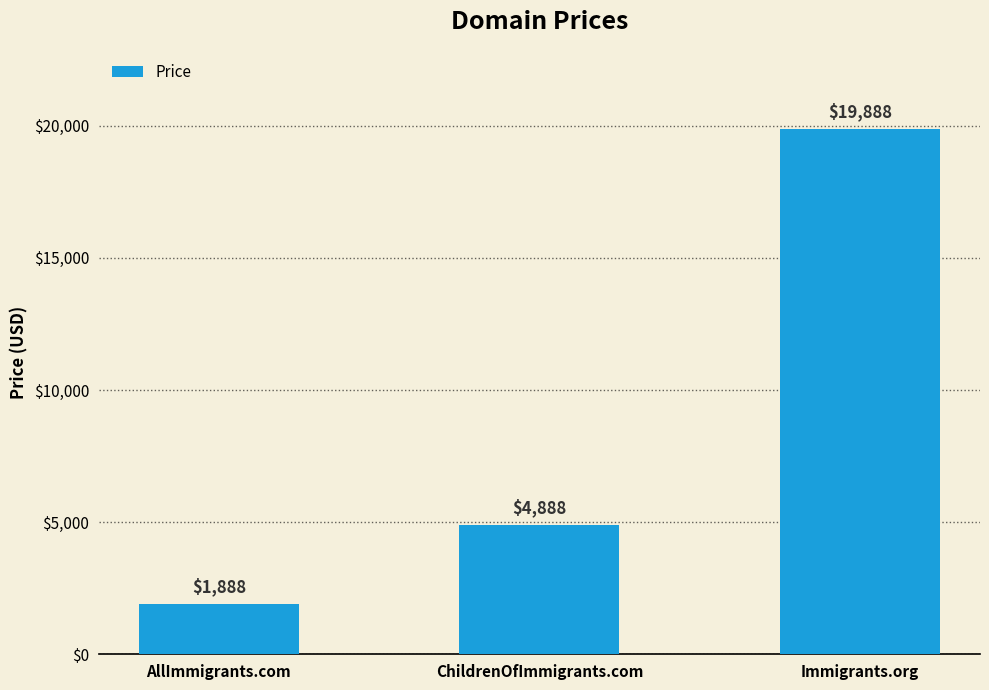

How many values are below 4888?

1